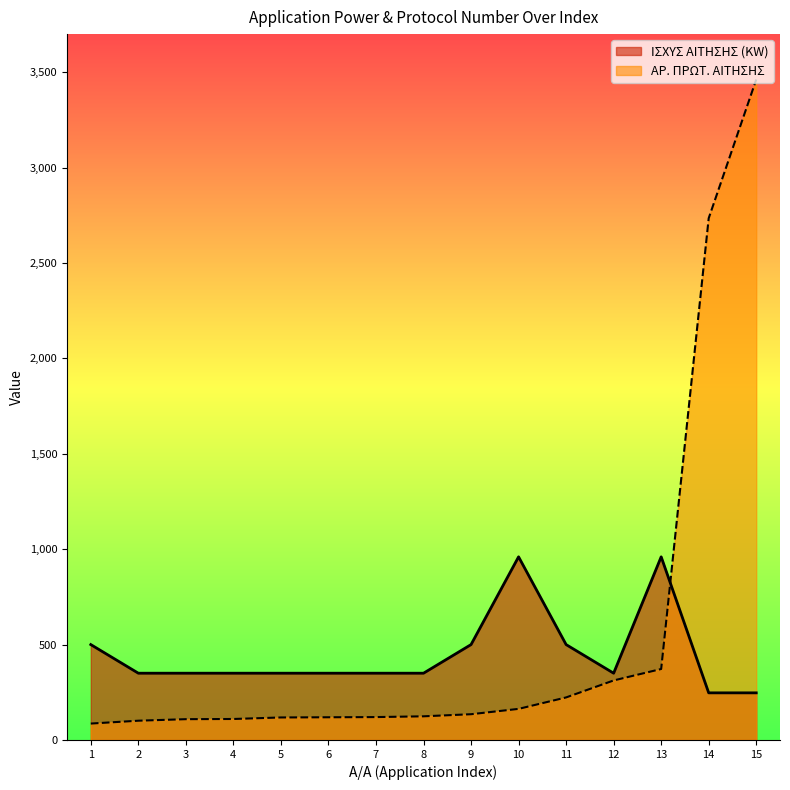

Between which two adjacent categories do ΑΡ. ΠΡΩΤ. ΑΙΤΗΣΗΣ and ΙΣΧΥΣ ΑΙΤΗΣΗΣ (KW) first intersect?

13 and 14